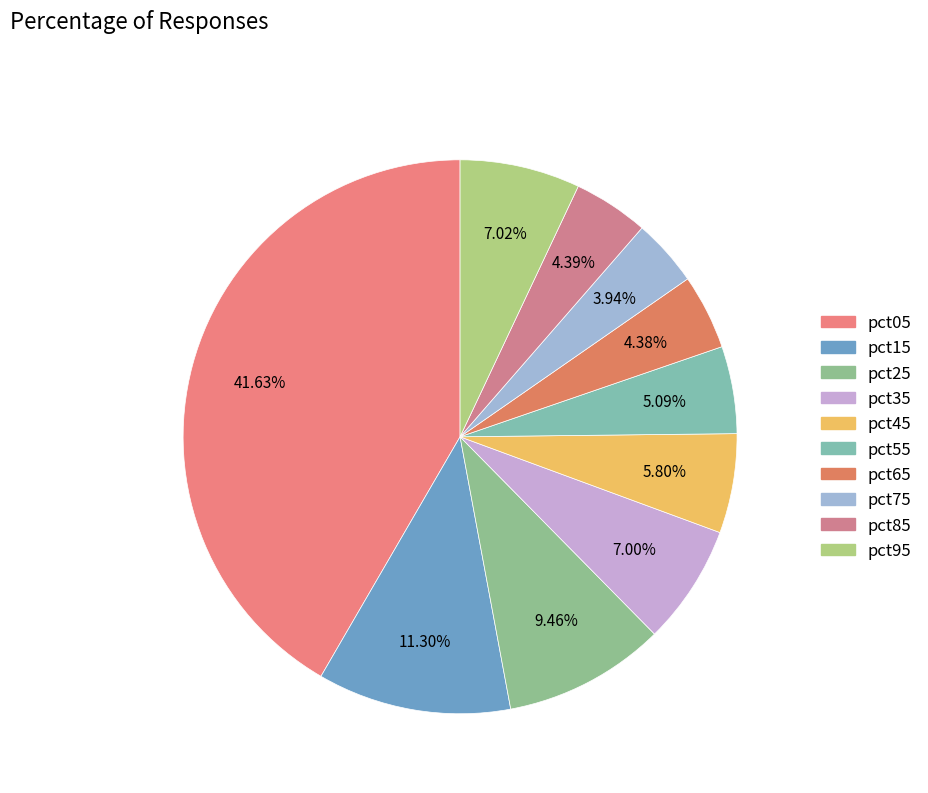

The pct75 slice represents 4% of the pie. True or false?

True